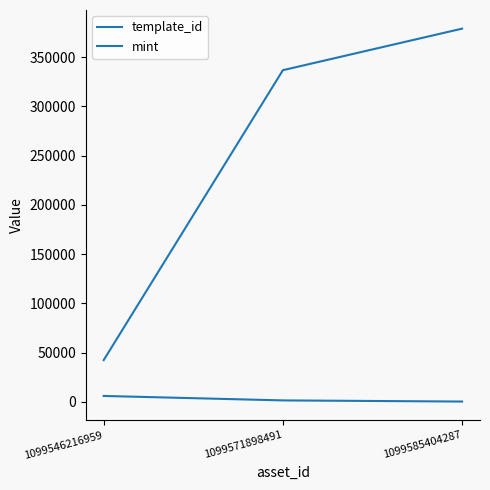

How many distinct data groups are displayed?

2